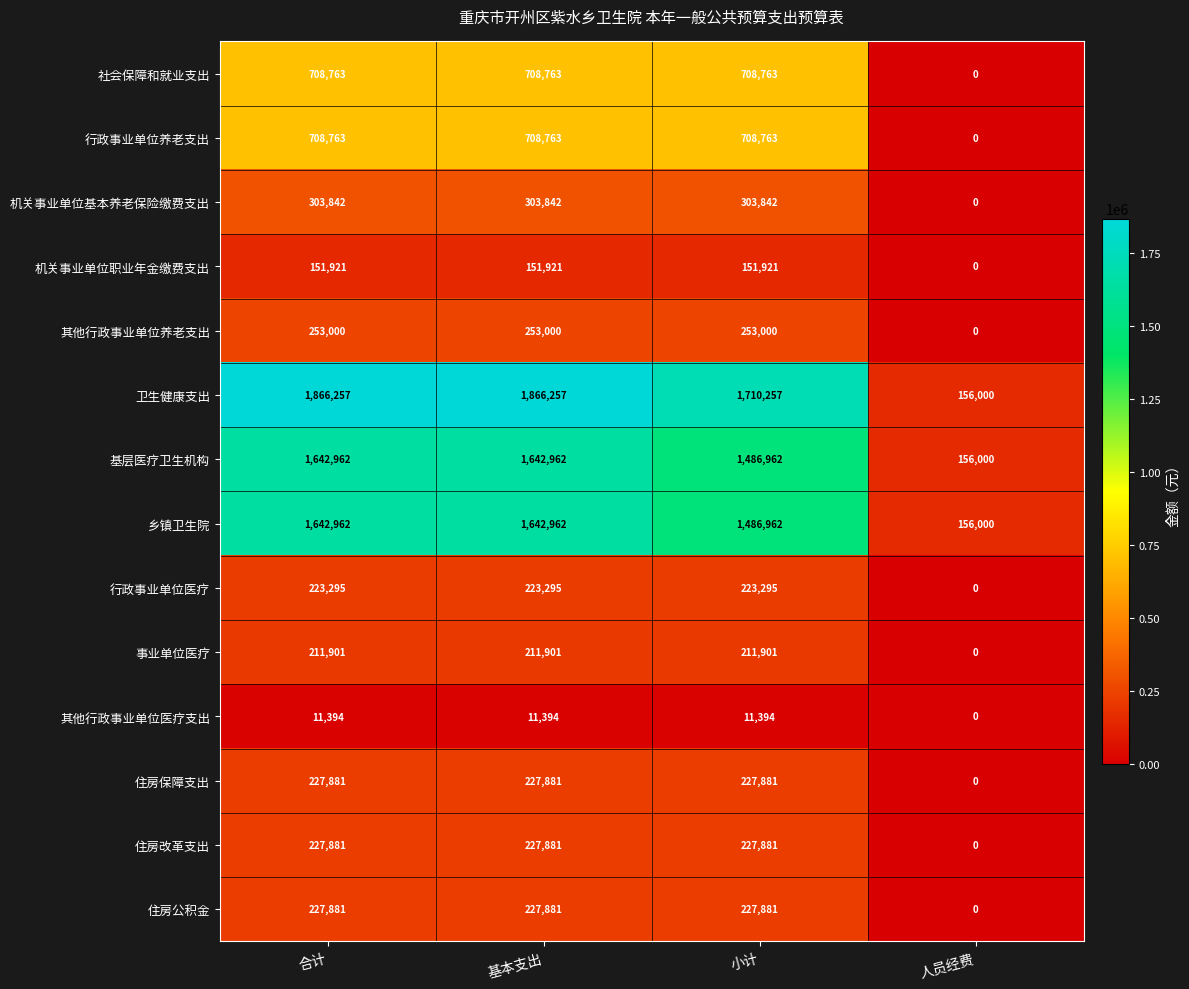

At how many categories does at least one series exceed 1526347?

3